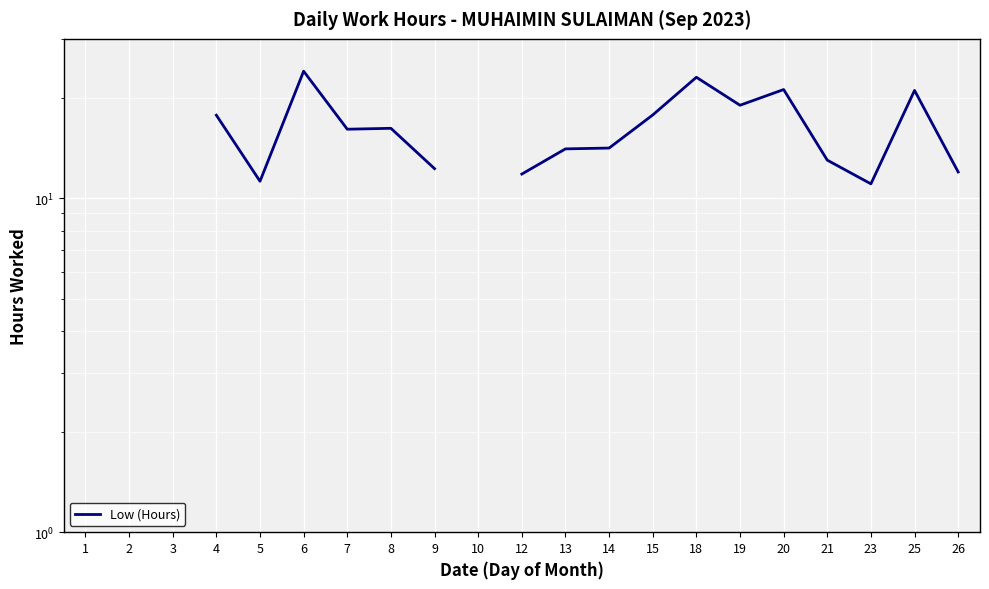

What is the approximate value at 18?

23.0